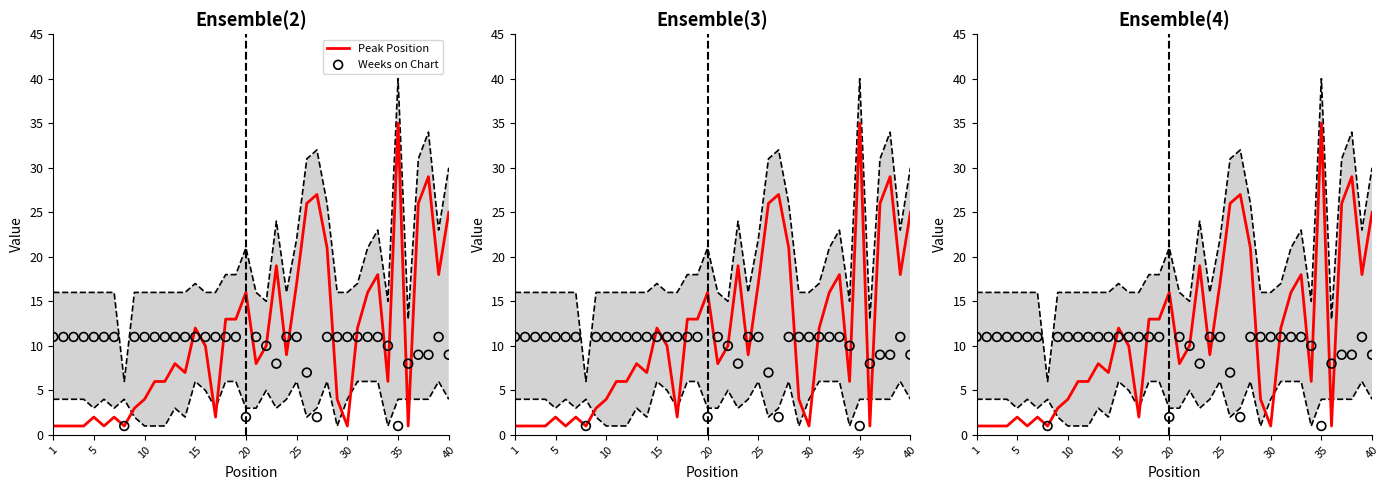

Is the value of Peak Position at 26 greater than the value of Weeks on Chart at 15?

Yes